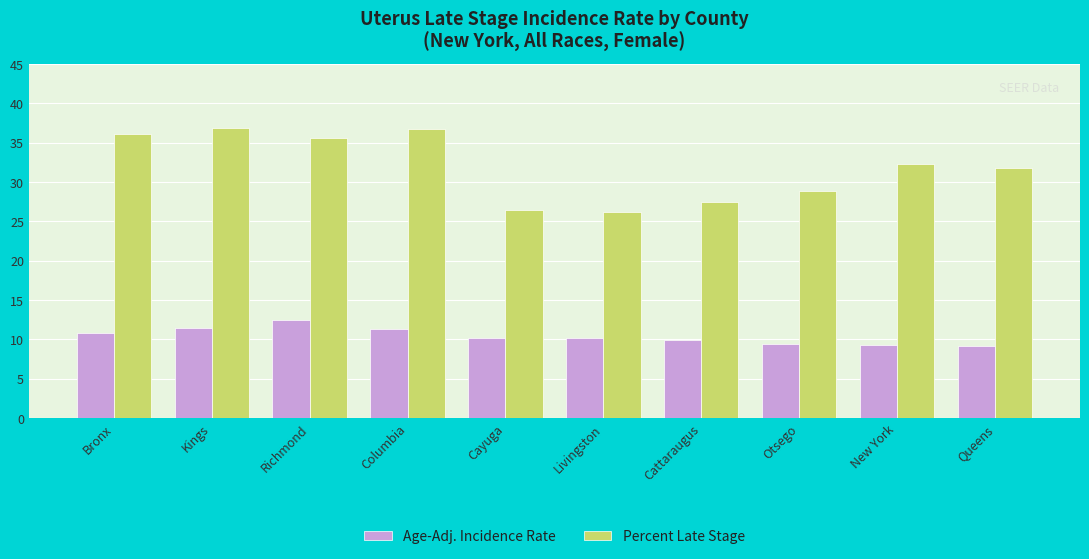

What is the difference between the maximum and minimum values in the Age-Adj. Incidence Rate series?

3.2